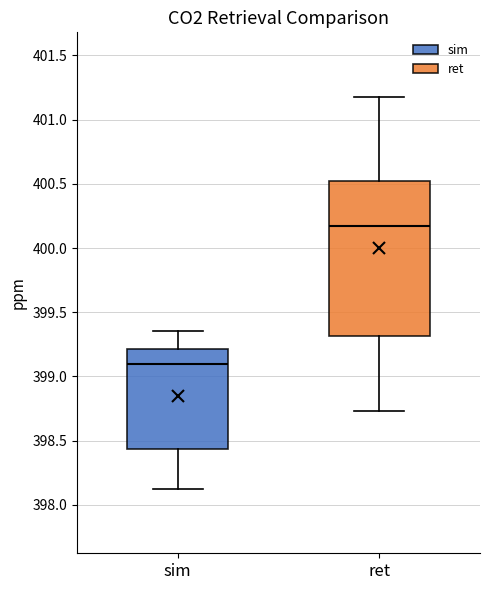

Reading left to right, read every box against the y-axis: the position of its median line, the range the box covers, and the ends of its whiskers. The values are not printed on the chart, so give them approximately, as read against the axis.

sim: median 399.10, box 398.45 to 399.20, whiskers 398.10 to 399.35
ret: median 400.20, box 399.30 to 400.50, whiskers 398.75 to 401.20